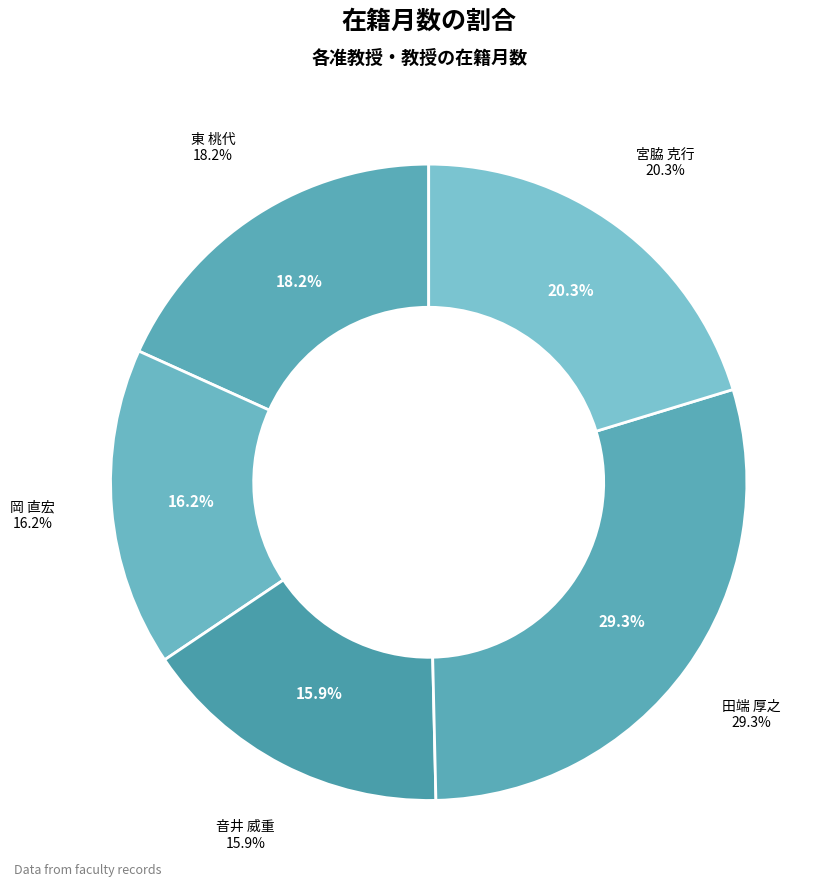

What is the change in value from 岡 直宏 to 田端 厚之?

+109